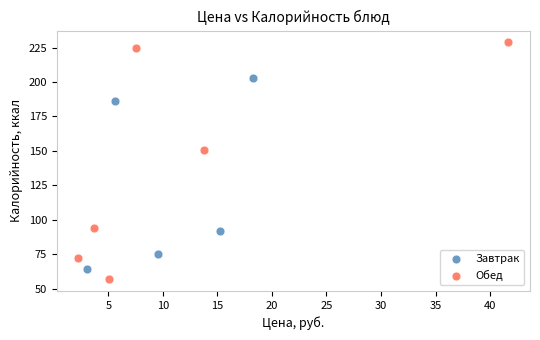

Which series contains the highest Y value?

Обед